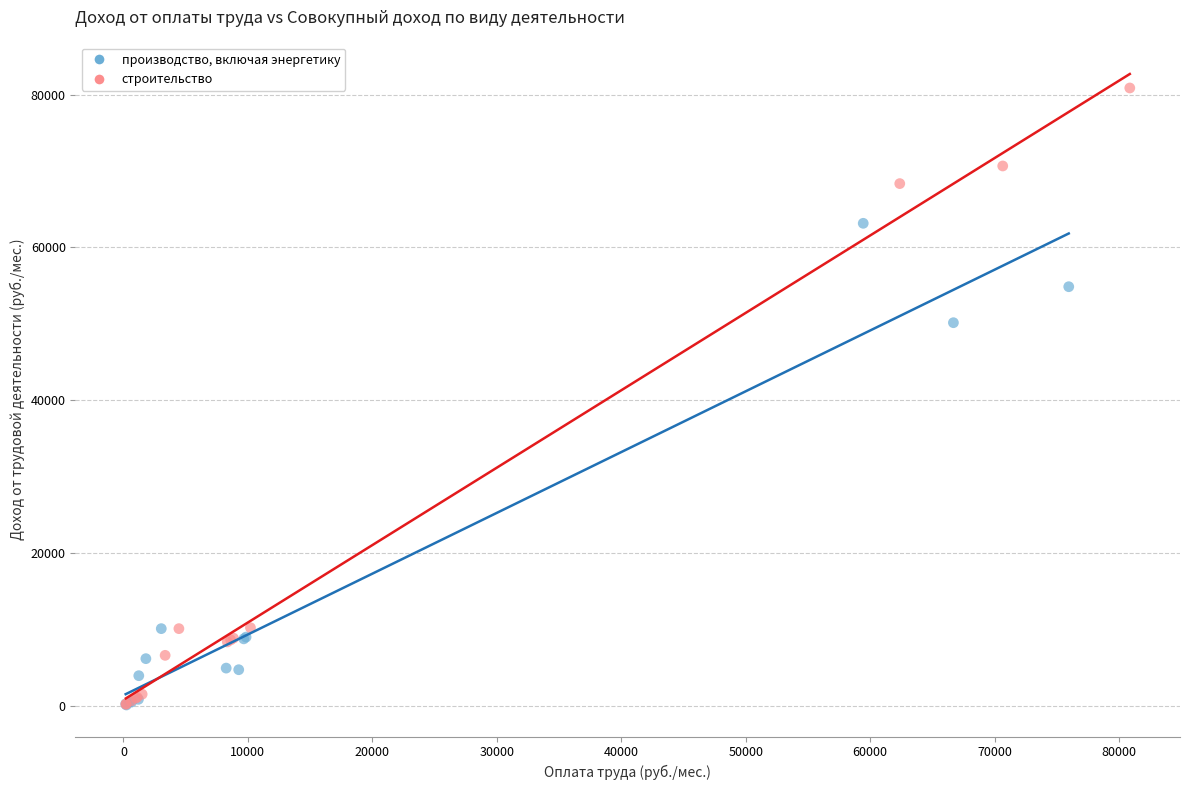

What are all the series names shown in the legend?

производство, включая энергетику, строительство